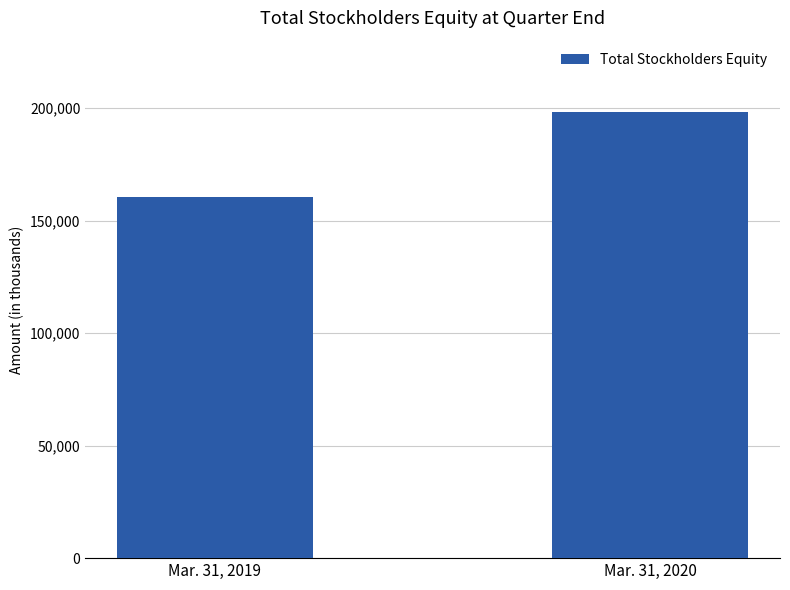

What is the minimum value shown in the chart?

160609